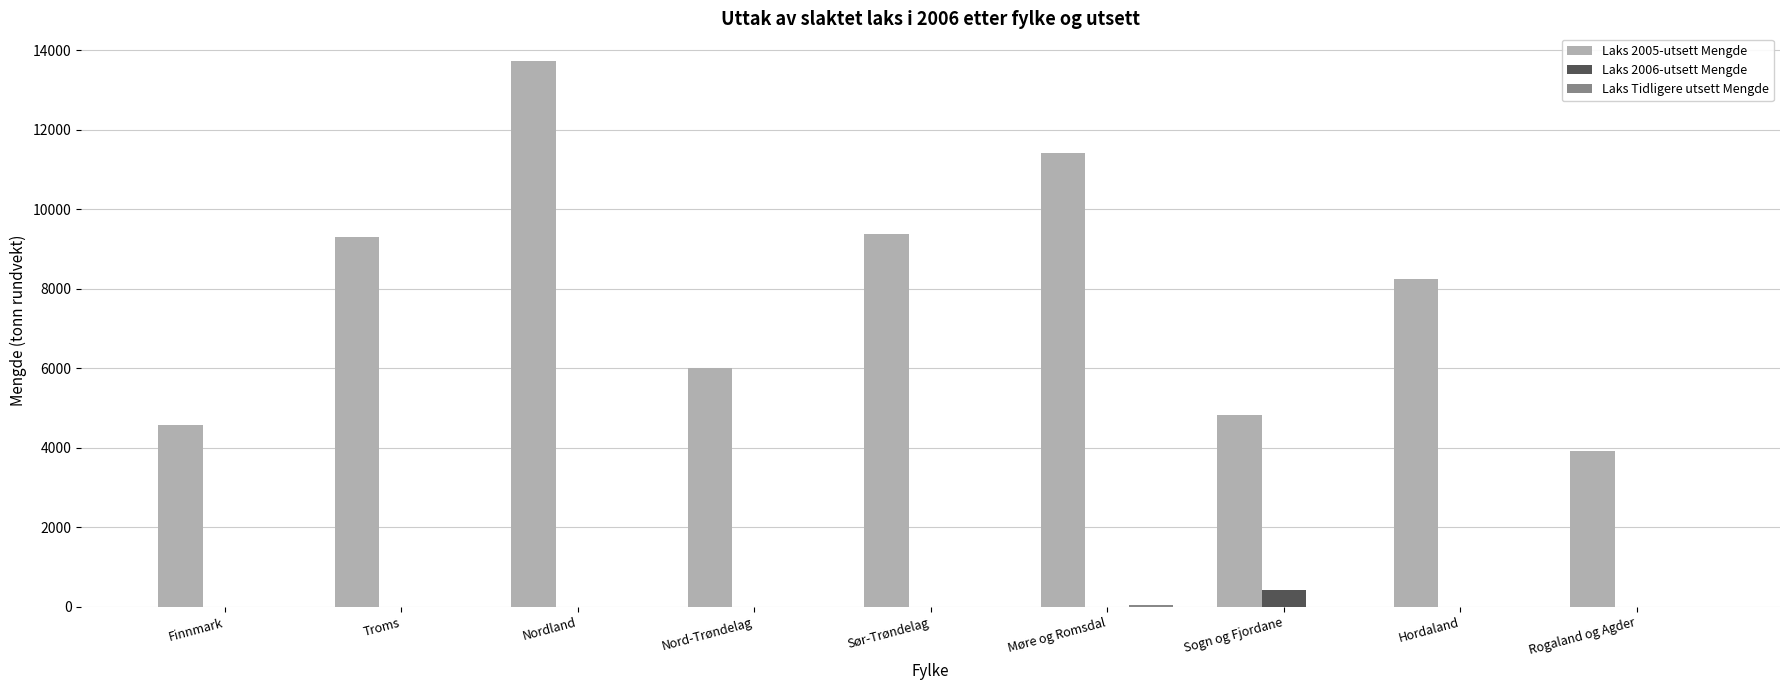

The value of Laks 2005-utsett Mengde at Nordland is 23110.5. True or false?

False